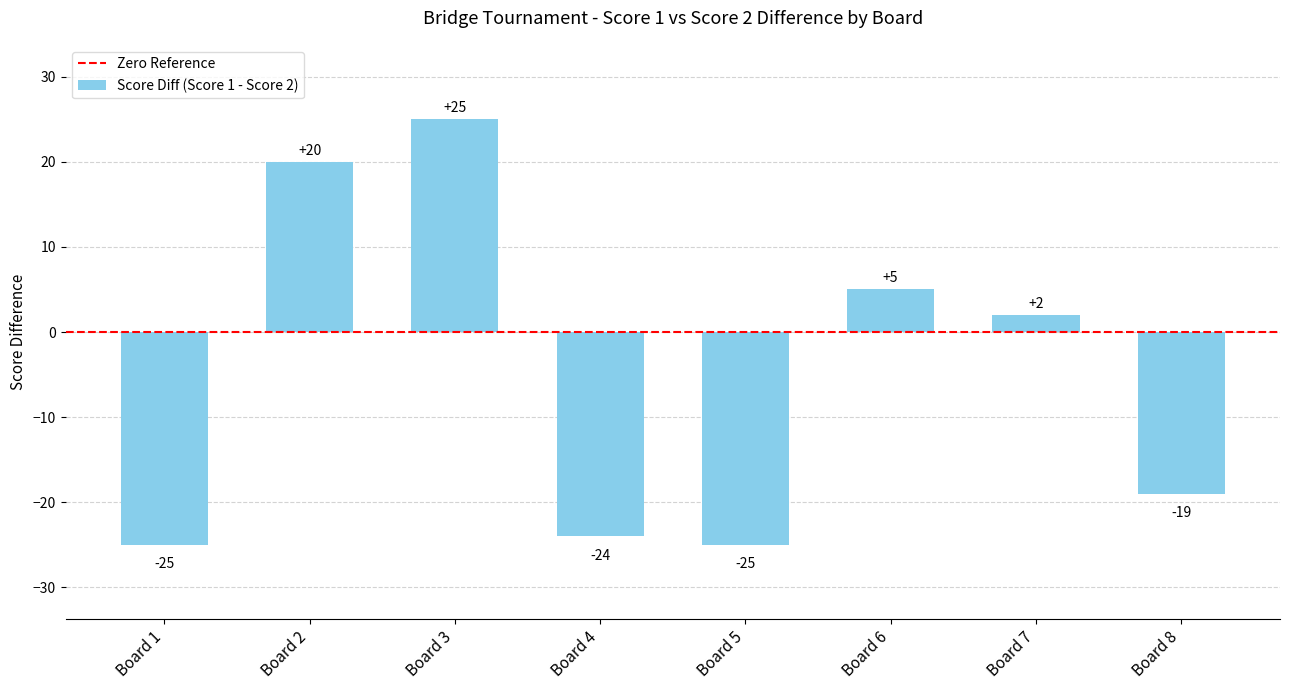

What is the change in value from Board 2 to Board 3?

+5